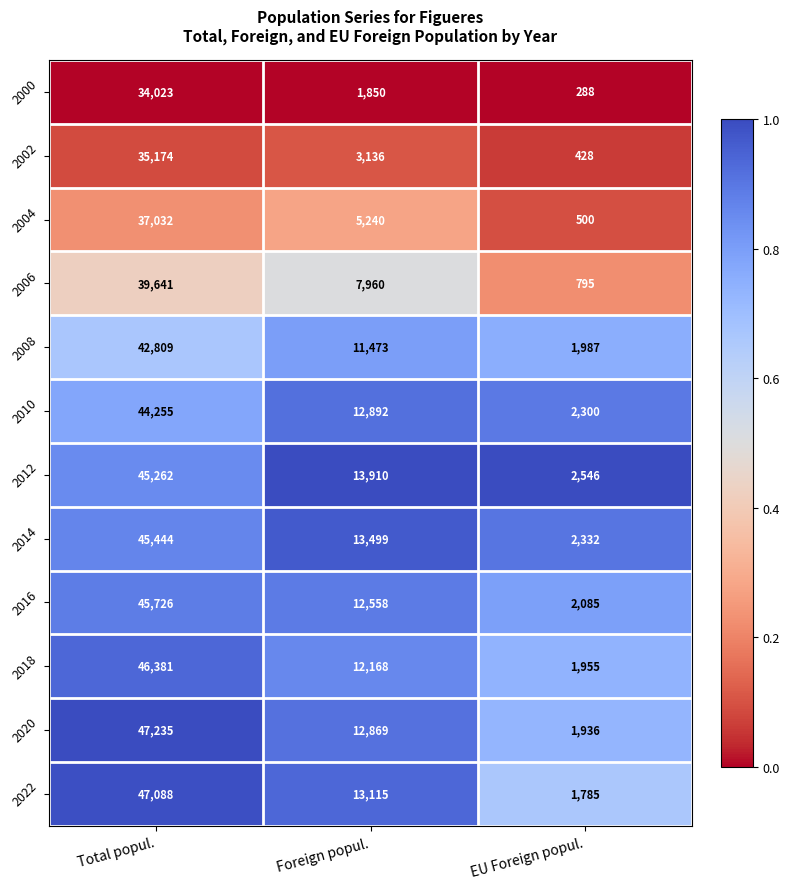

How many 2010 values are between 2300 and 44255?

3